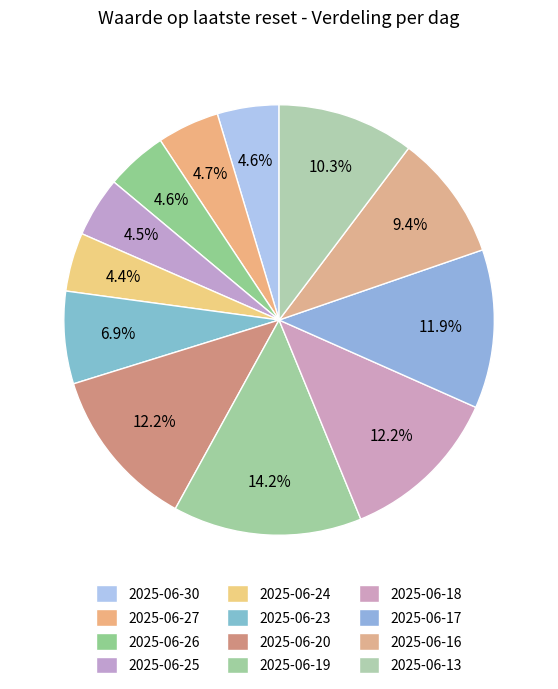

To the nearest percent, what percentage of the pie is 2025-06-19?

14%